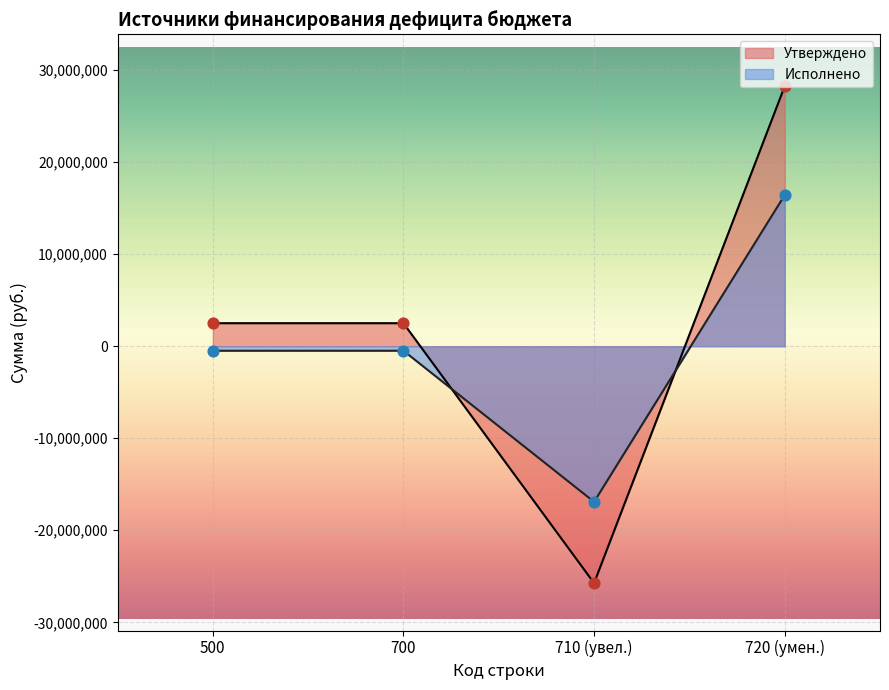

Which series has the largest range (max minus min)?

Утверждено